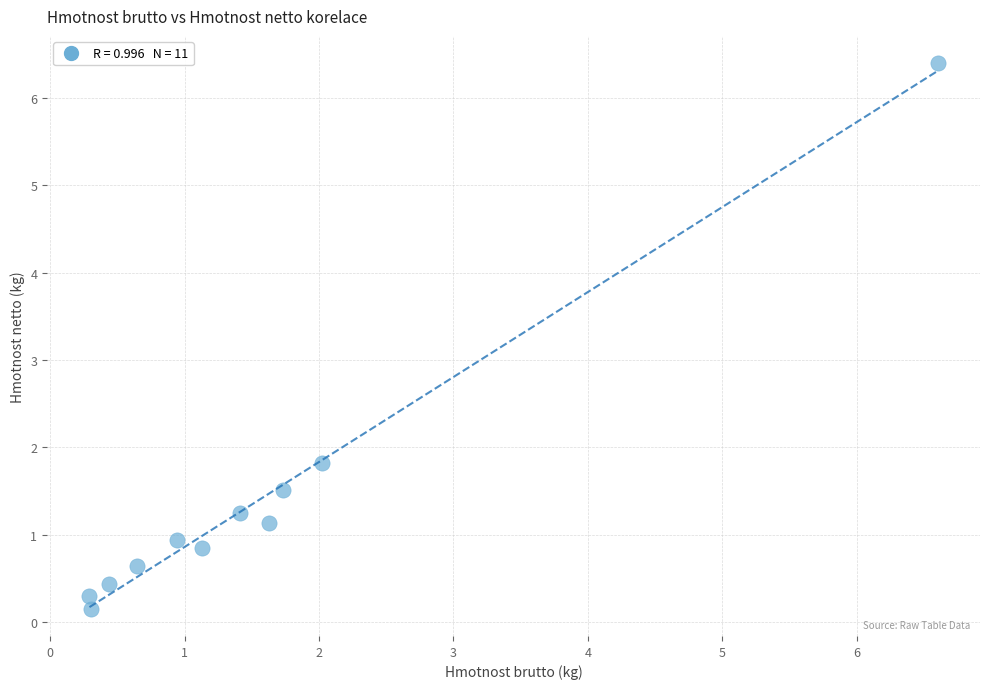

What is the range of Y values (max minus min)?

6.2